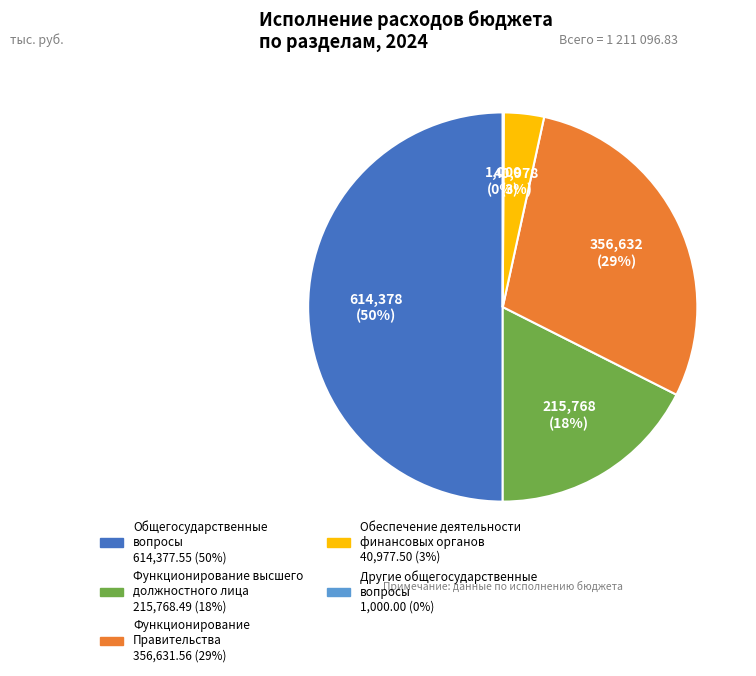

To the nearest percent, what is the difference between the largest and smallest slice percentages?

50%